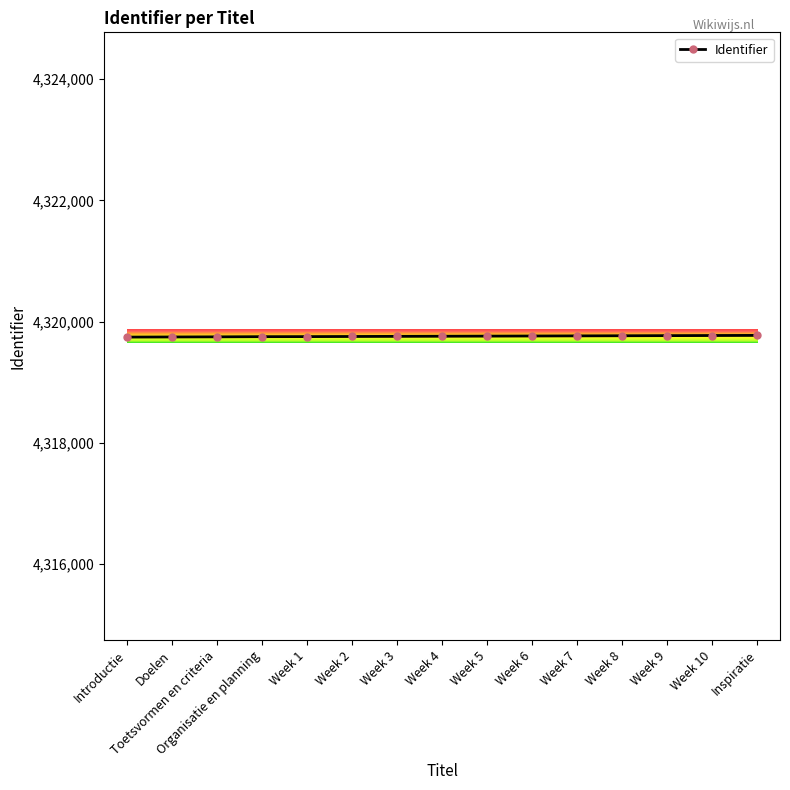

What is the label of the 2nd point from the right?

Week 10